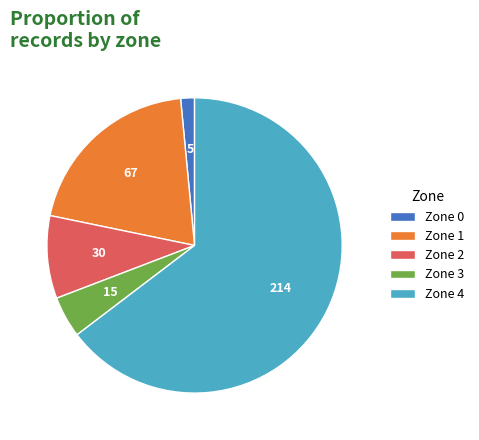

How many slices are in this pie chart?

5